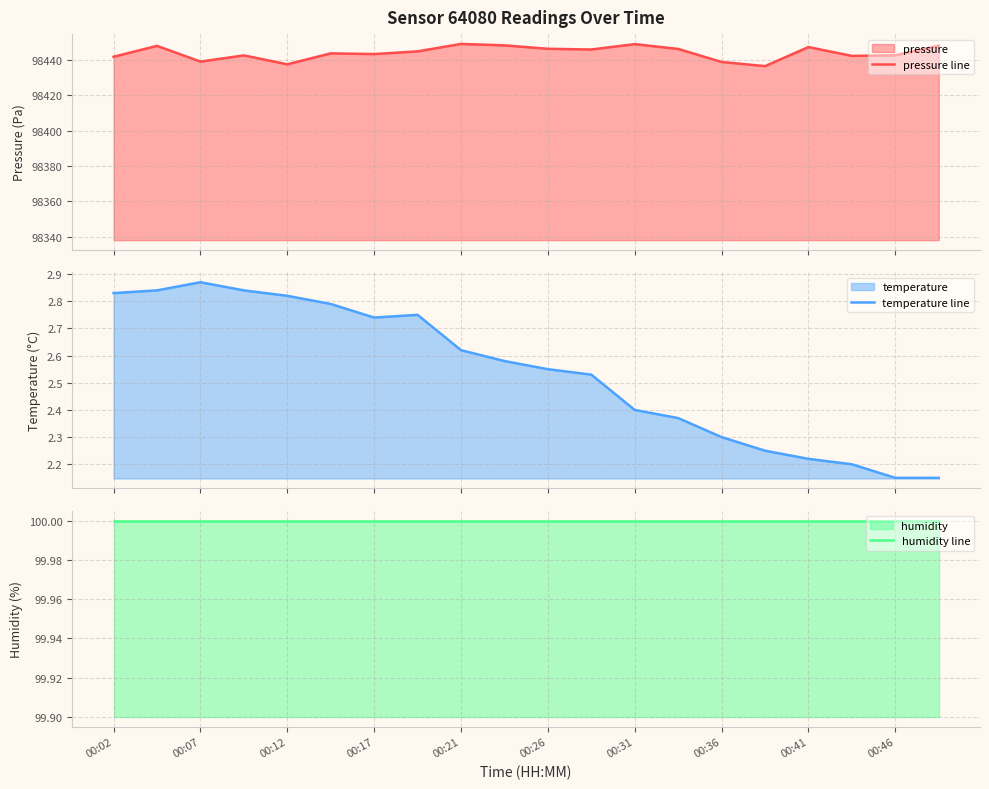

What is the minimum value for humidity line?

100.0